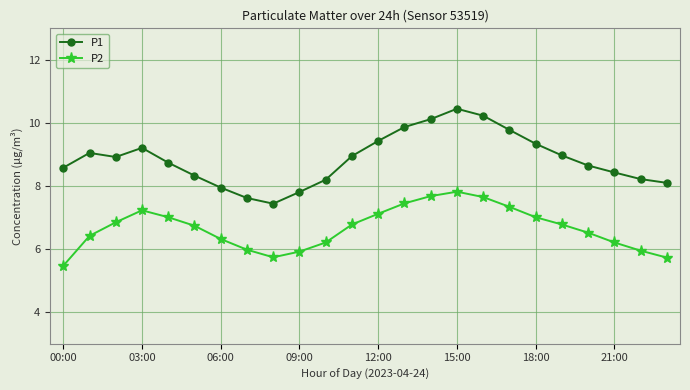

Which series has the largest range (max minus min)?

P1